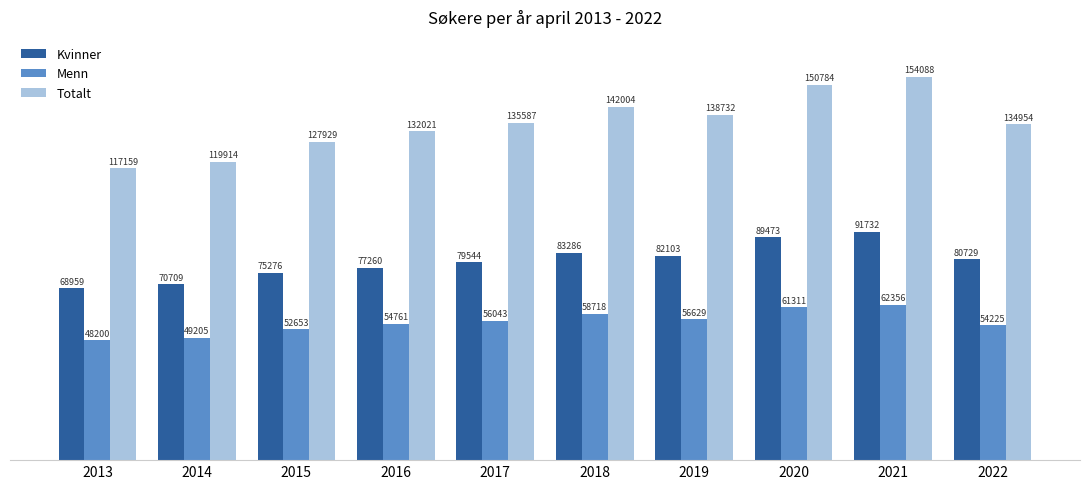

Is the value of Totalt at 2022 greater than the value of Menn at 2021?

Yes